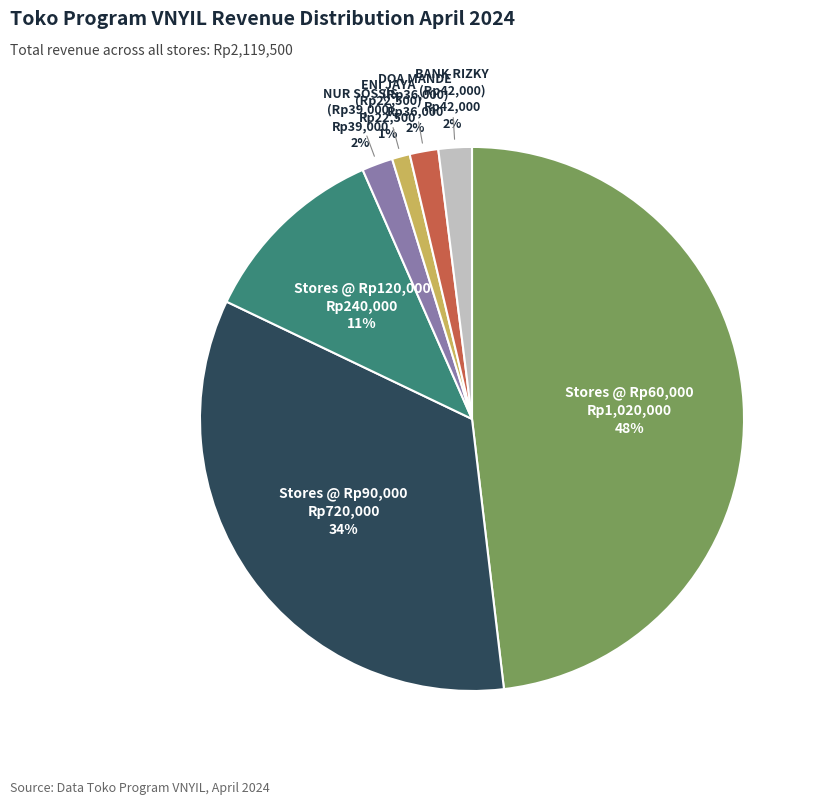

Count the number of slices in the pie.

7